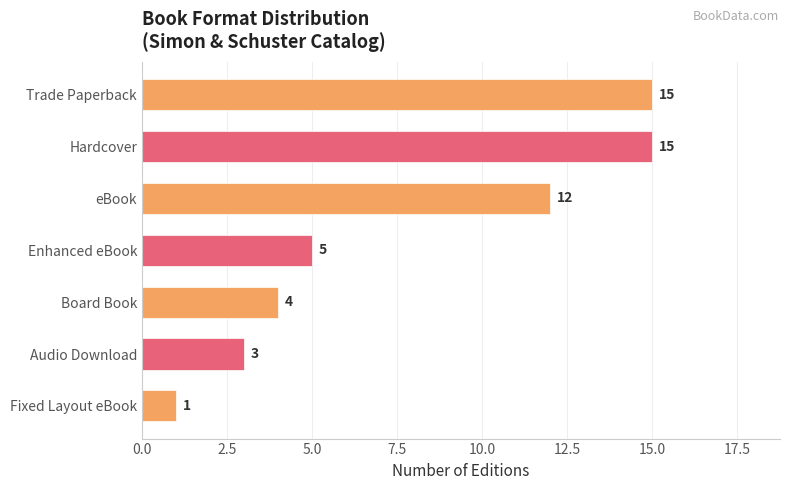

Which category has the lowest value across all series?

Fixed Layout eBook